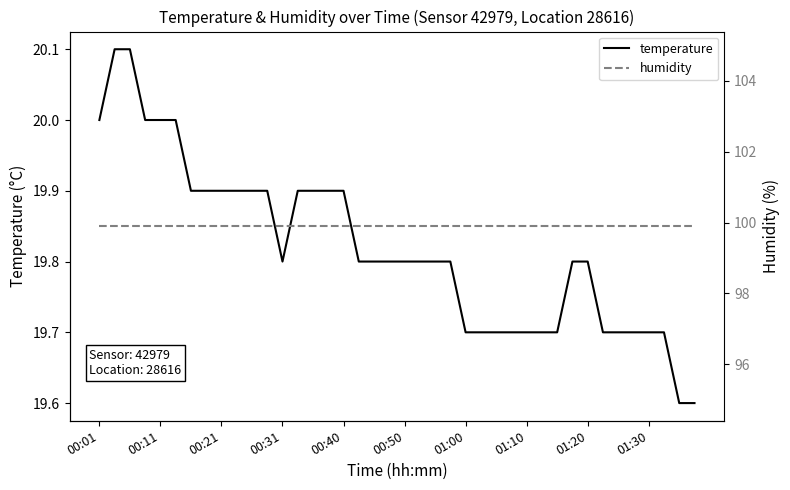

Which category has the lowest value in the humidity series?

00:01